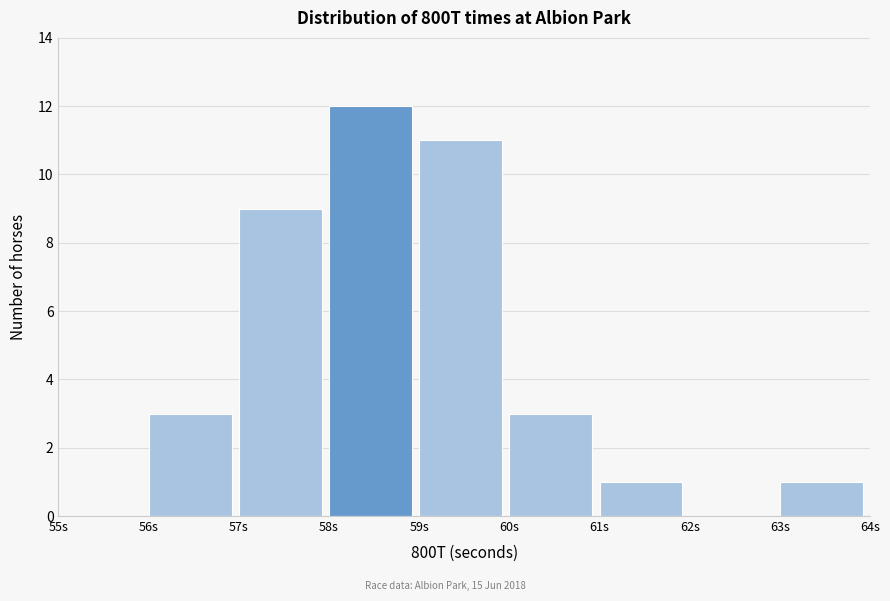

Reading left to right, list every bar in this chart as the range it spans on the x-axis followed by its height. The values are not printed on the chart, so give them approximately, as read against the axis.

55 to 56: 0
56 to 57: 3
57 to 58: 9
58 to 59: 12
59 to 60: 11
60 to 61: 3
61 to 62: 1
62 to 63: 0
63 to 64: 1